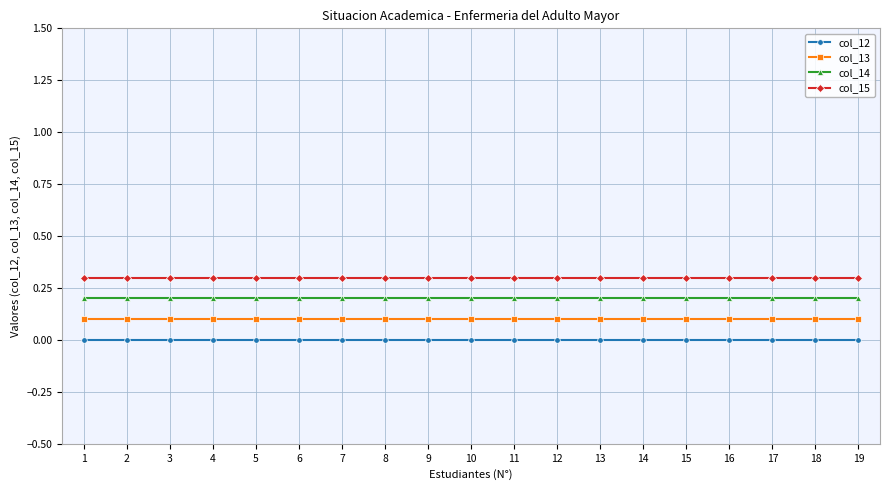

What is the value of the col_15 point at the 17th from the left?

0.3